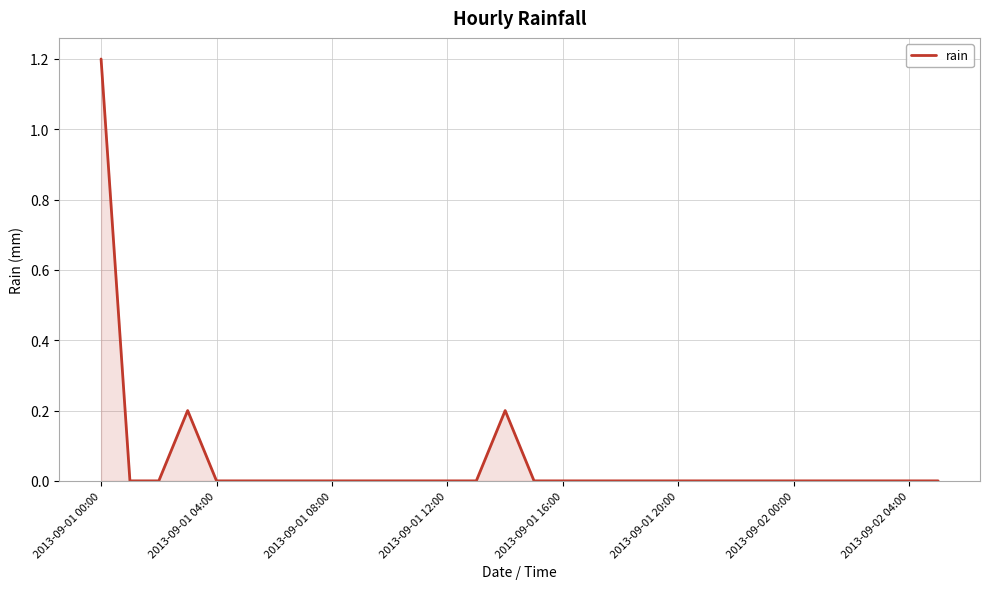

What is the maximum value shown in the chart?

1.2